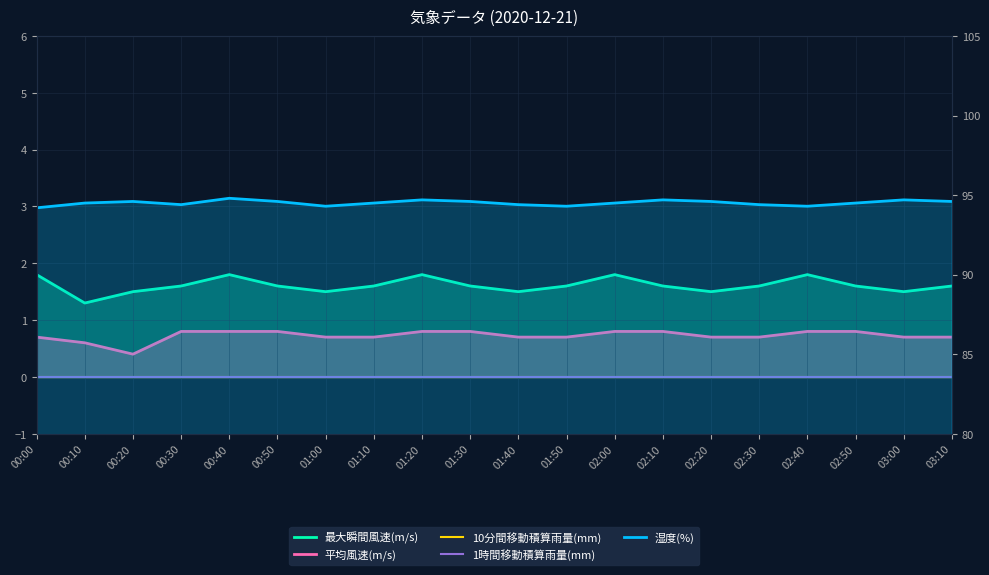

Reading right to left, extract all data points from this chart.

最大瞬間風速(m/s): 1.6	1.5	1.6	1.8	1.6	1.5	1.6	1.8	1.6	1.5	1.6	1.8	1.6	1.5	1.6	1.8	1.6	1.5	1.3	1.8
平均風速(m/s): 0.7	0.7	0.8	0.8	0.7	0.7	0.8	0.8	0.7	0.7	0.8	0.8	0.7	0.7	0.8	0.8	0.8	0.4	0.6	0.7
10分間移動積算雨量(mm): 0.0	0.0	0.0	0.0	0.0	0.0	0.0	0.0	0.0	0.0	0.0	0.0	0.0	0.0	0.0	0.0	0.0	0.0	0.0	0.0
1時間移動積算雨量(mm): 0.0	0.0	0.0	0.0	0.0	0.0	0.0	0.0	0.0	0.0	0.0	0.0	0.0	0.0	0.0	0.0	0.0	0.0	0.0	0.0
湿度(%): 94.6	94.7	94.5	94.3	94.4	94.6	94.7	94.5	94.3	94.4	94.6	94.7	94.5	94.3	94.6	94.8	94.4	94.6	94.5	94.2